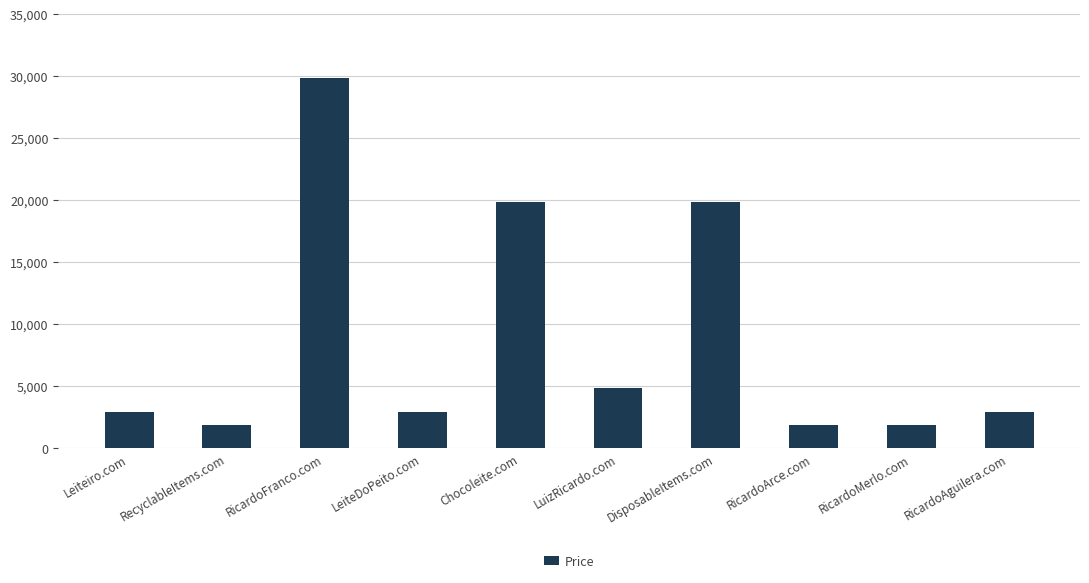

What is the label of the 2nd bar from the left?

RecyclableItems.com